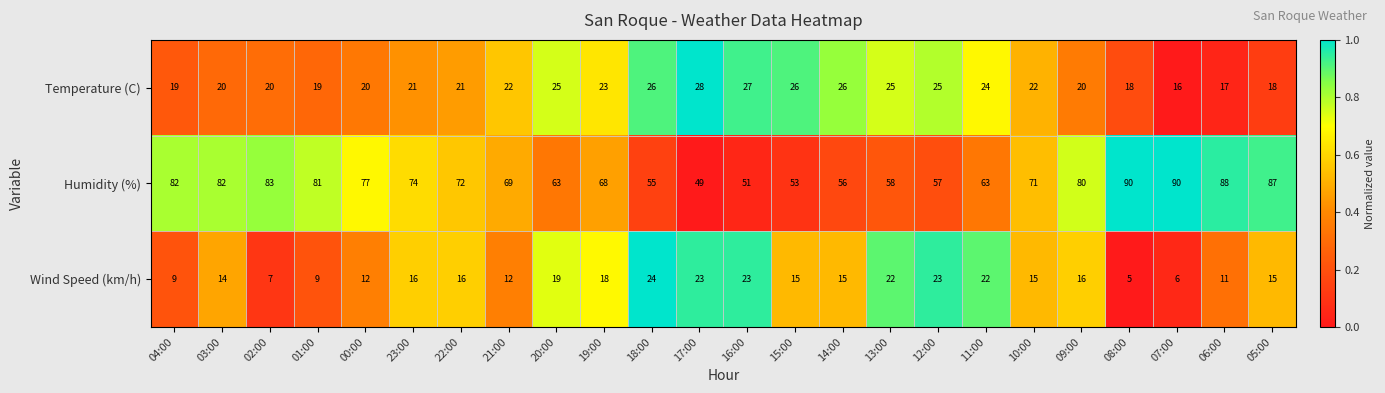

What is the sum of all Wind Speed (km/h) values?

367